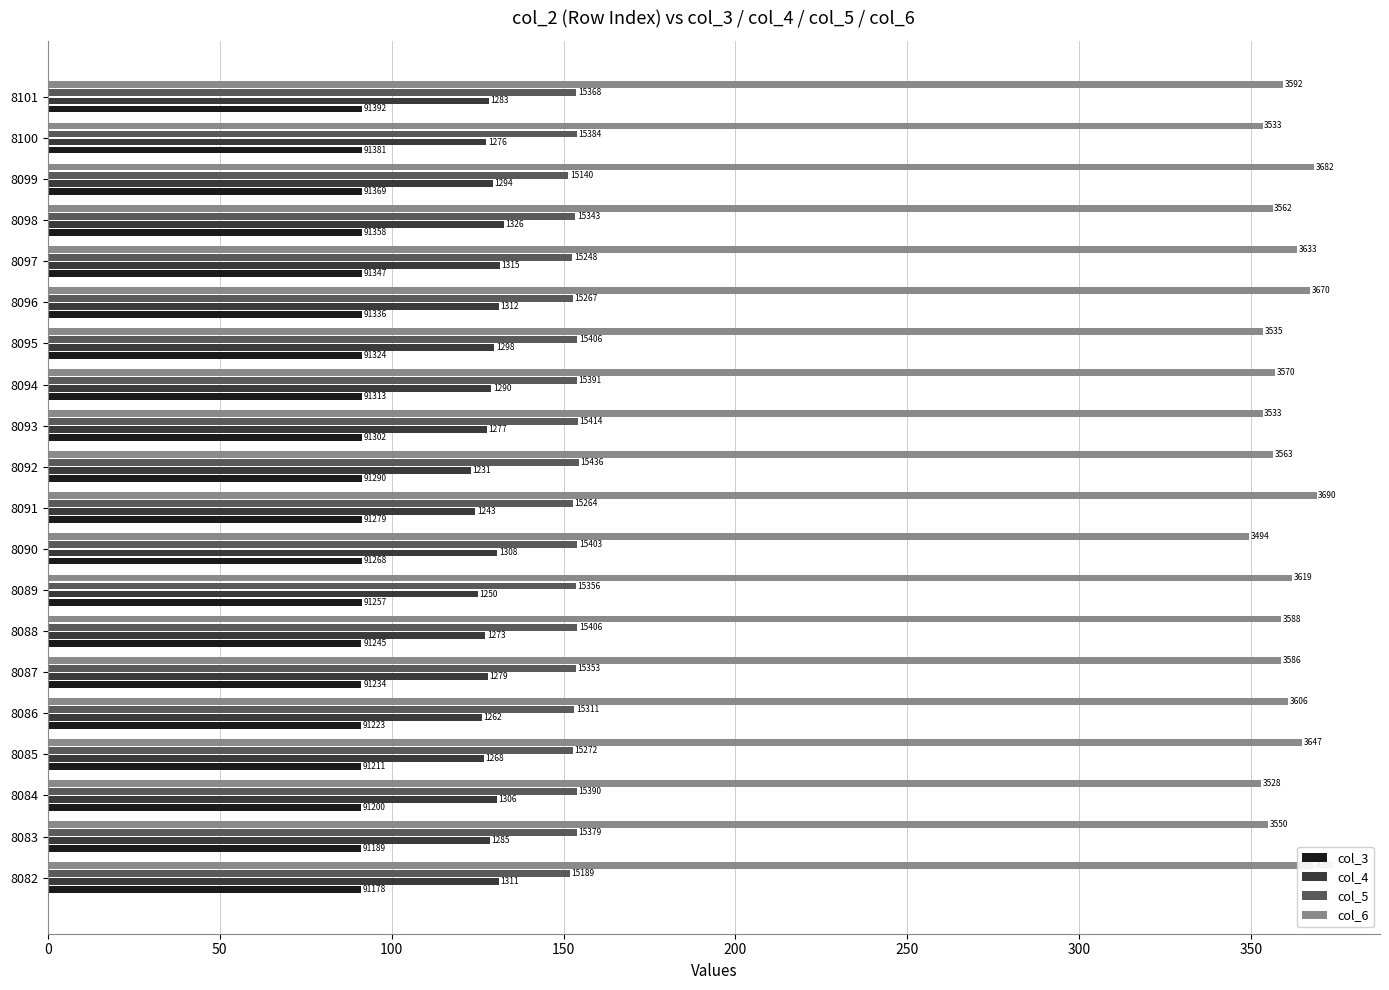

What are all the series names shown in the legend?

col_3, col_4, col_5, col_6